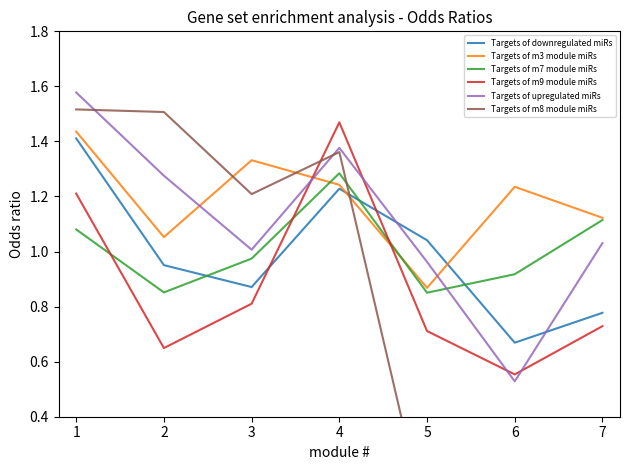

Is the value of Targets of downregulated miRs at 2 greater than the value of Targets of m9 module miRs at 2?

Yes